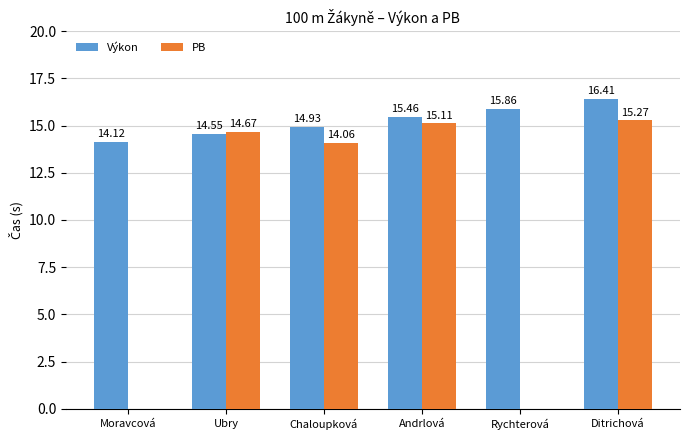

At which label does Výkon first exceed 15?

Andrlová